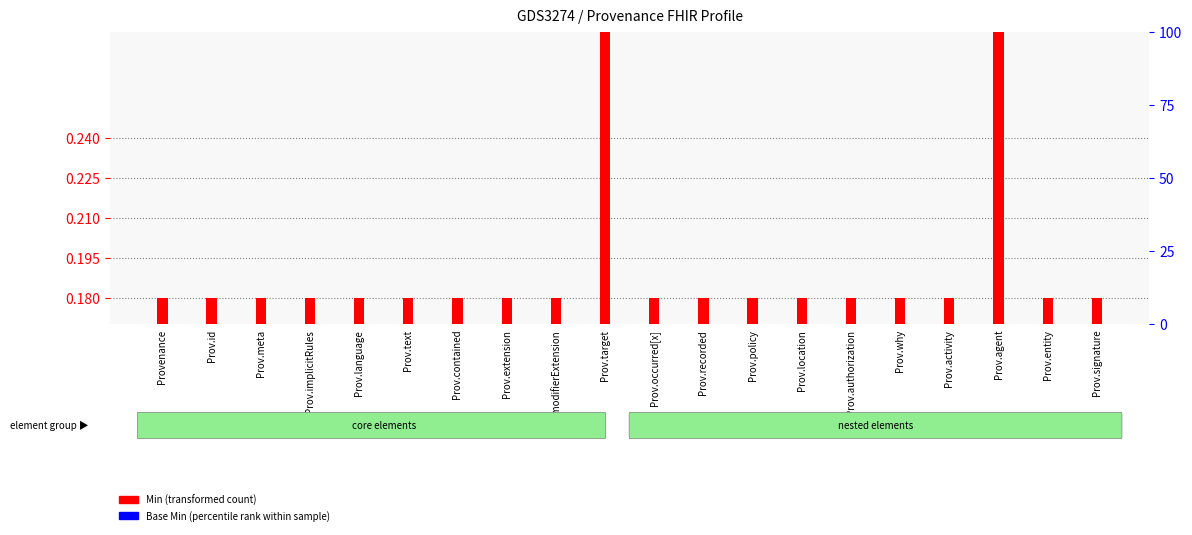

What is the sum of all Min (transformed count) values?

5.6